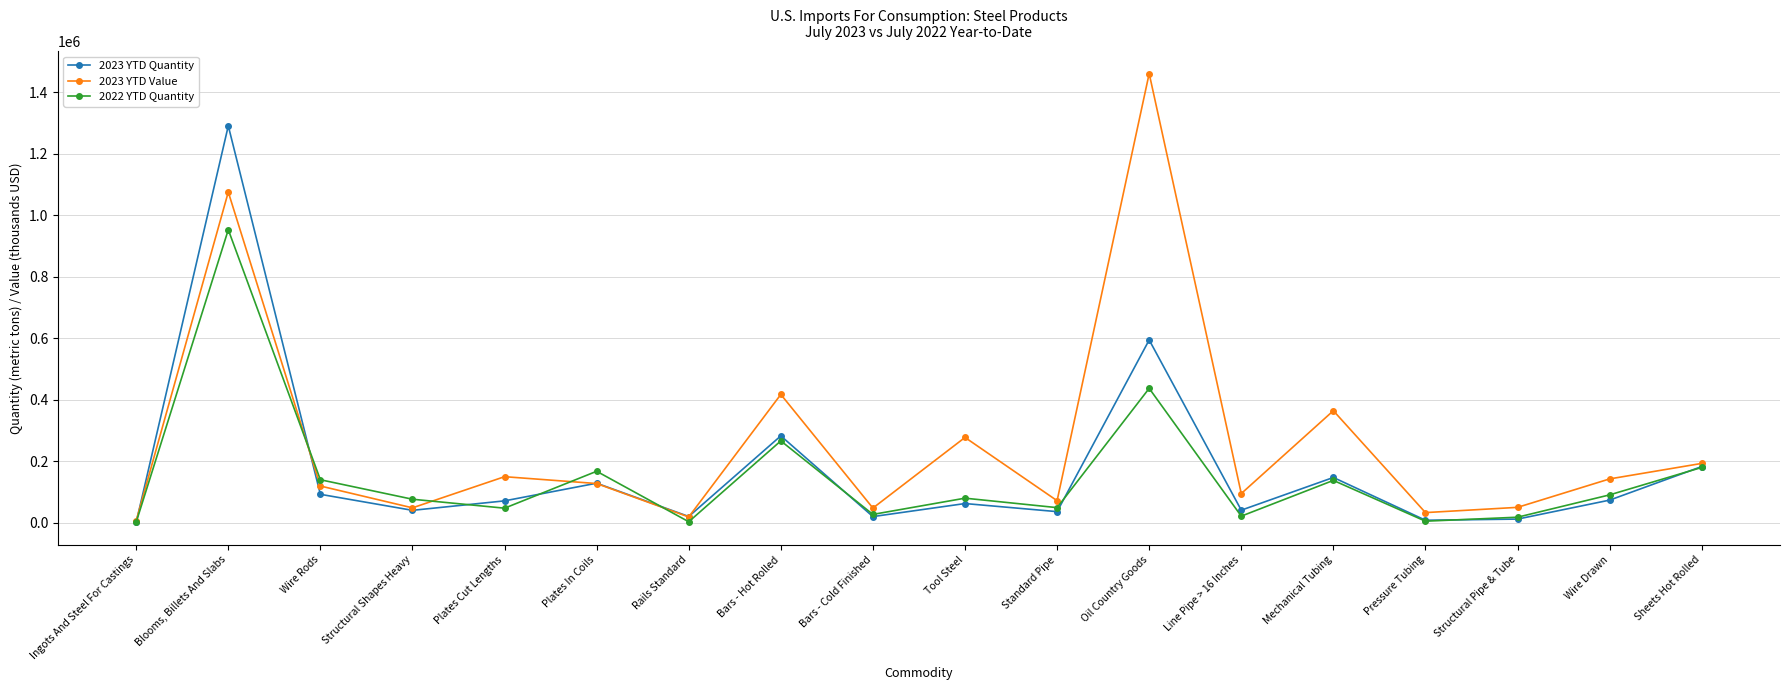

What is the total value across all series at Plates In Coils?

425400